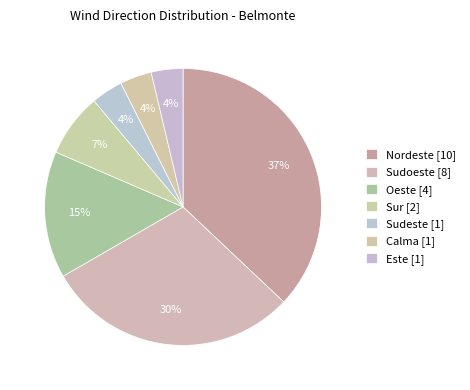

Is there a majority slice in this chart?

No